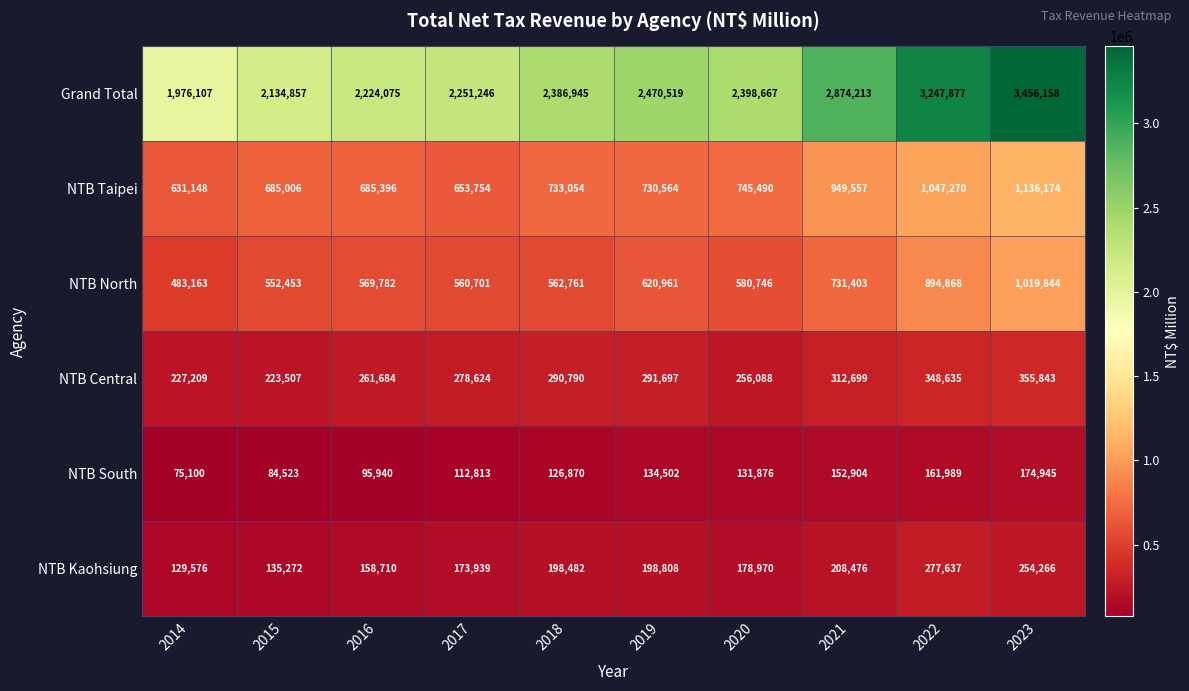

Which label corresponds to the smallest value in the chart?

2014